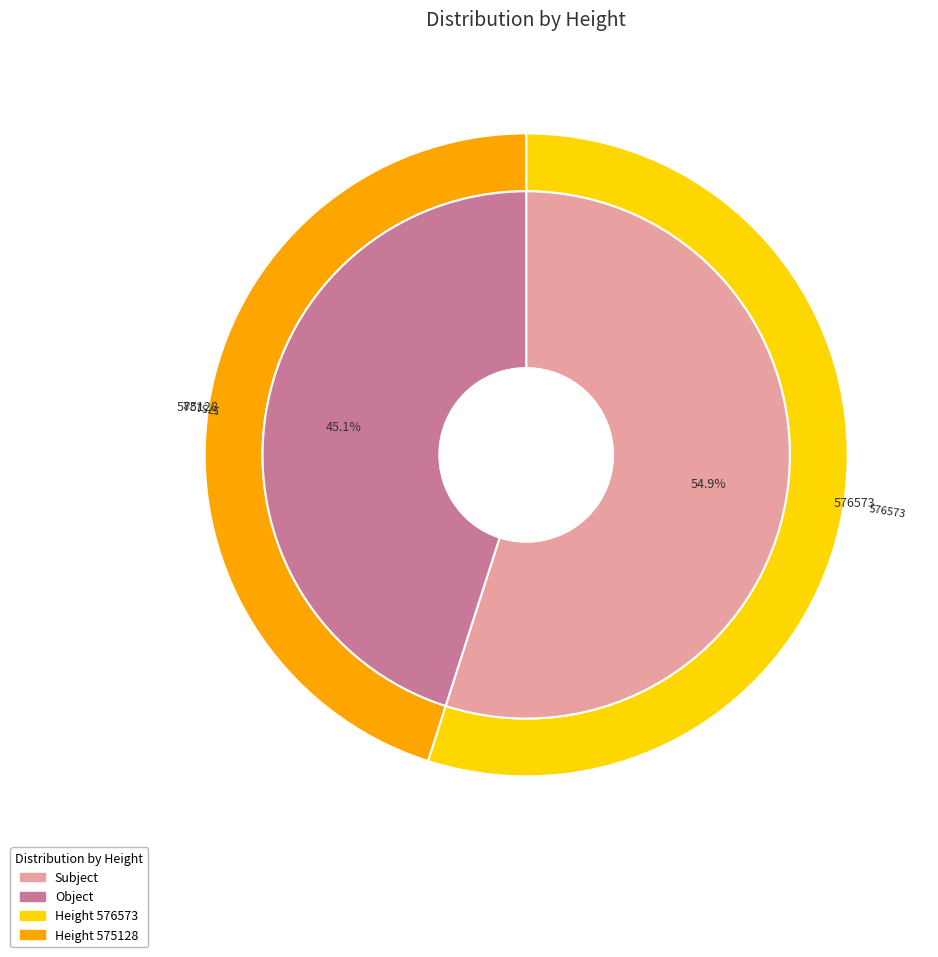

Is it true that 576573 is 55% of the pie?

True